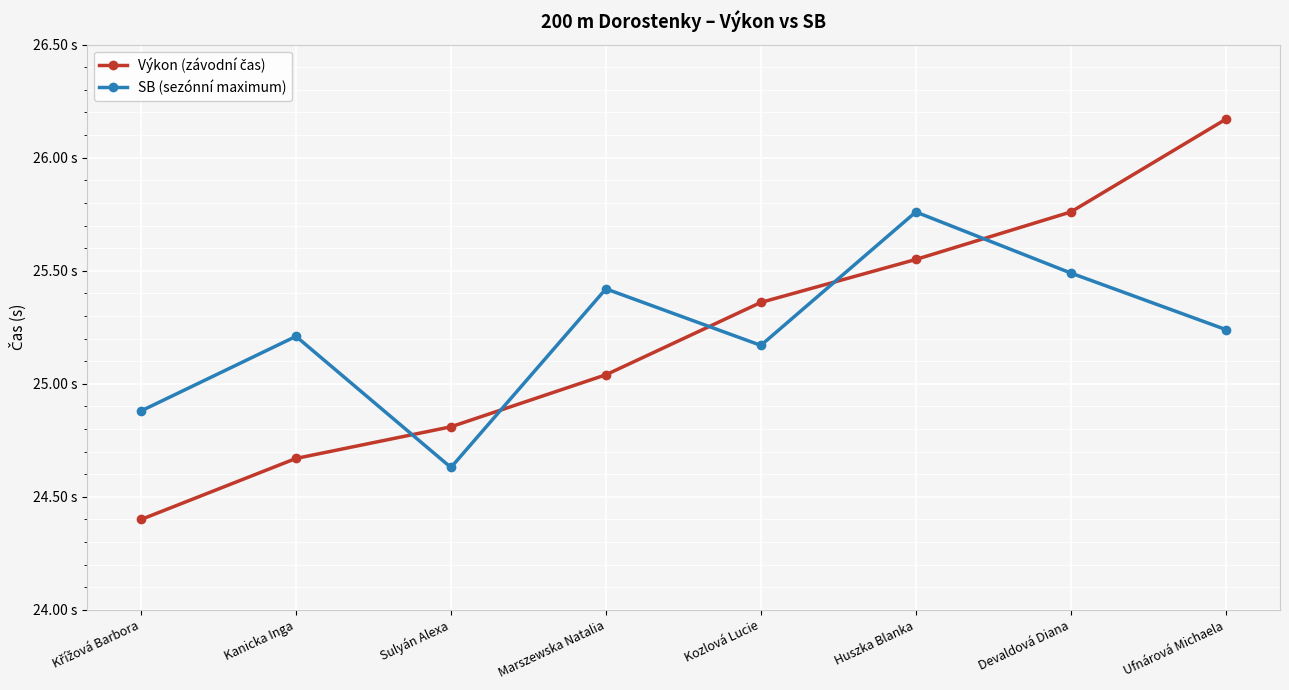

What is the spread (max minus min) of values at Huszka Blanka?

0.2